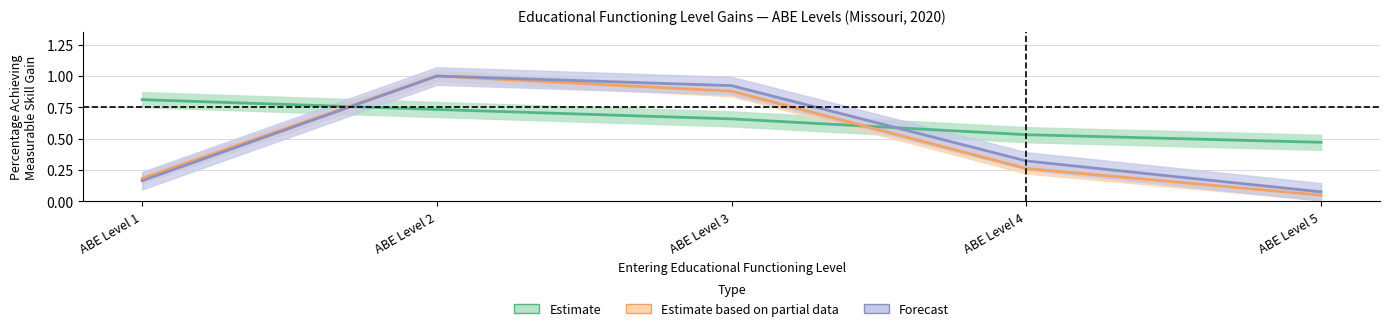

At how many categories does at least one series exceed 0?

5